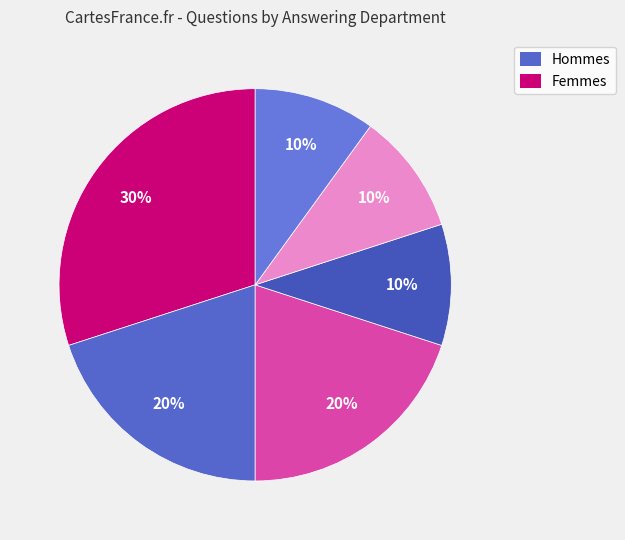

Count the number of slices in the pie.

6